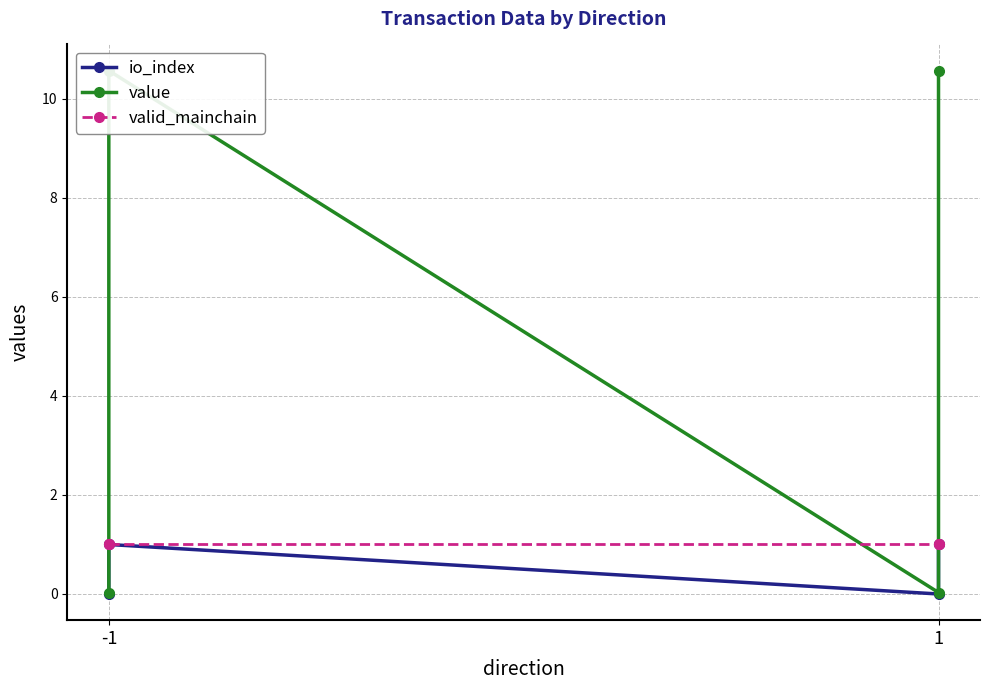

How many intersections are there between valid_mainchain and value?

3